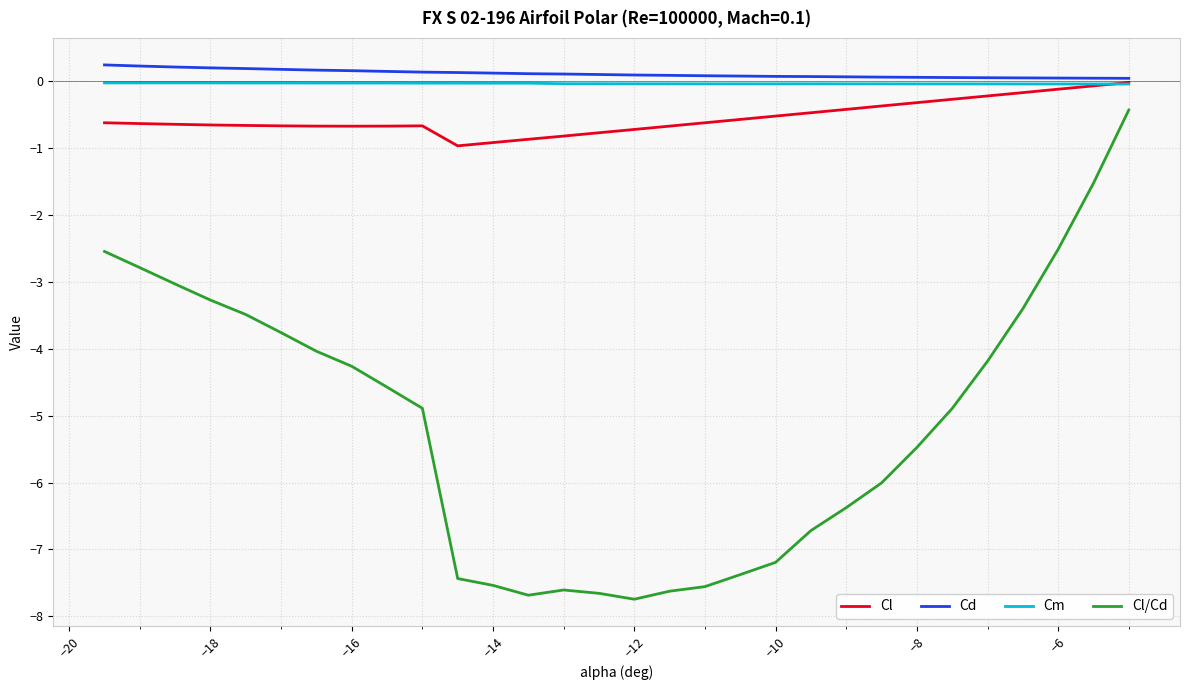

What is the smallest value displayed?

-7.7